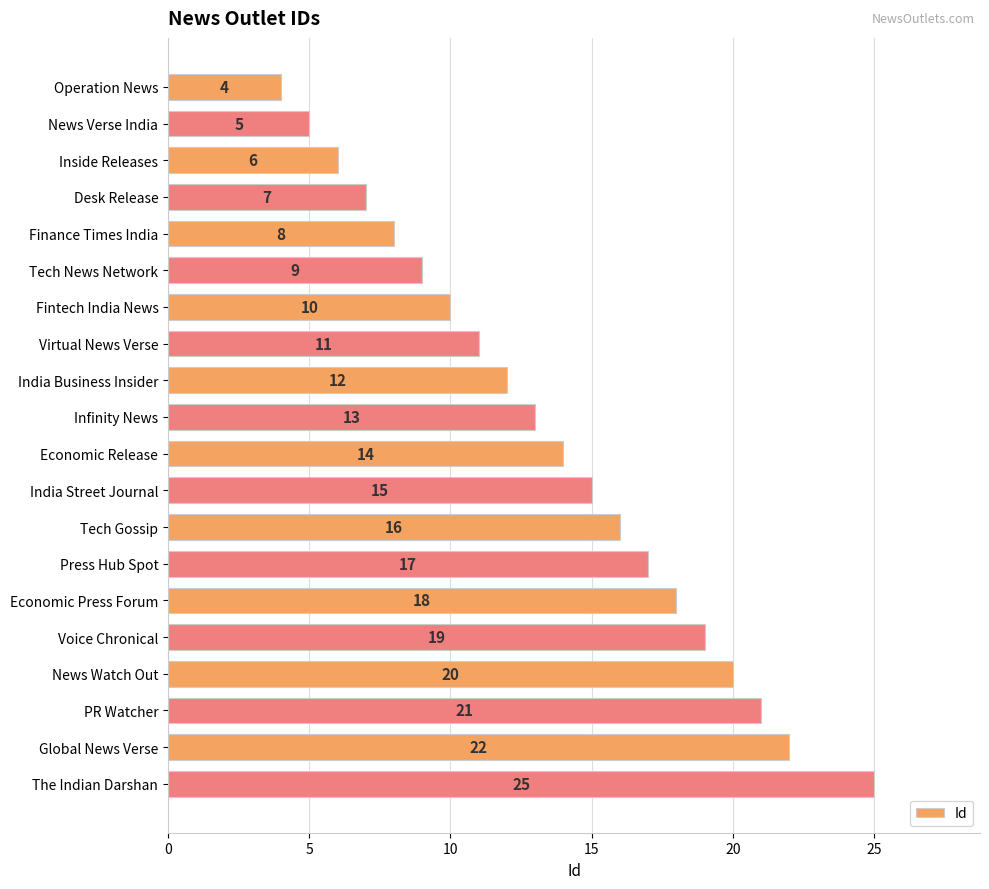

What is the difference between the maximum and minimum values?

21